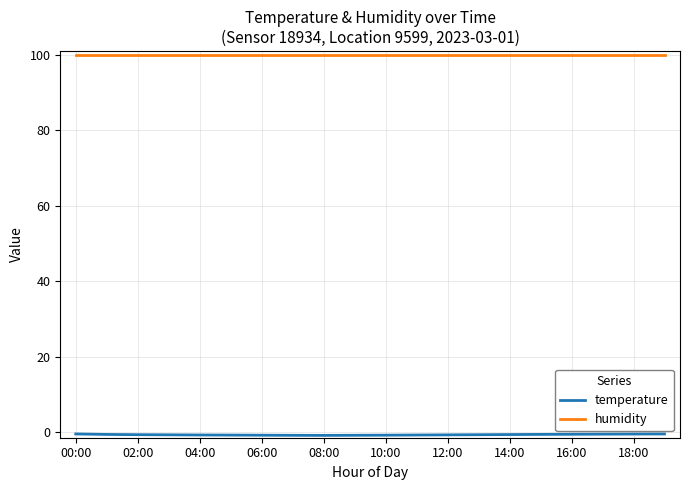

Which series has the largest total across all categories?

humidity